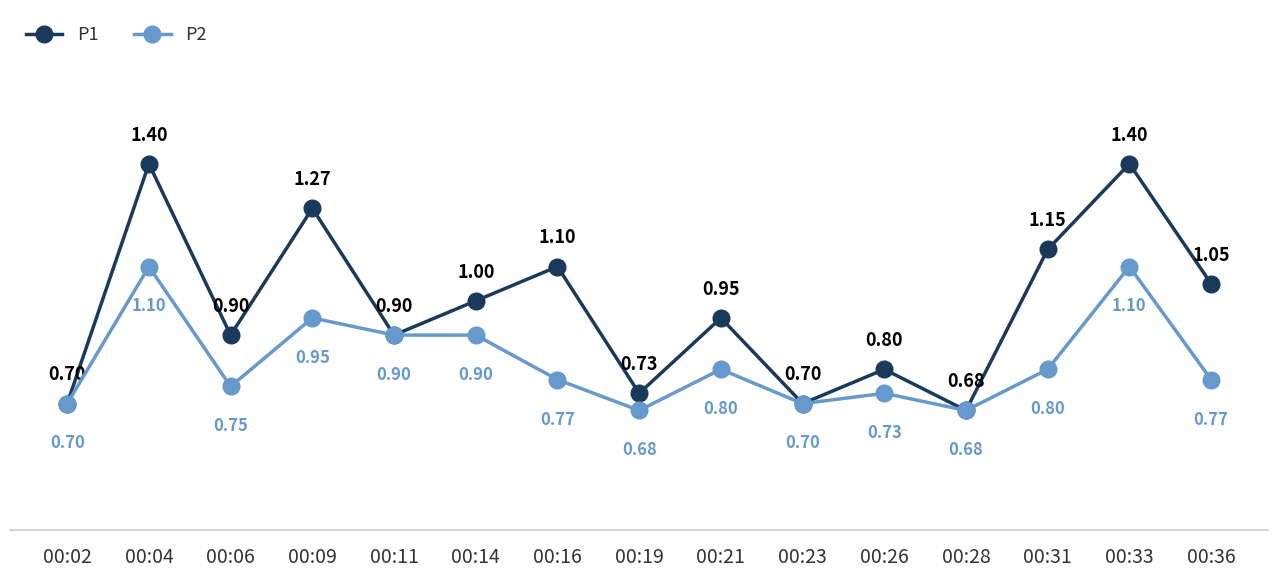

Count the P2 values in the range 0 to 1.

13